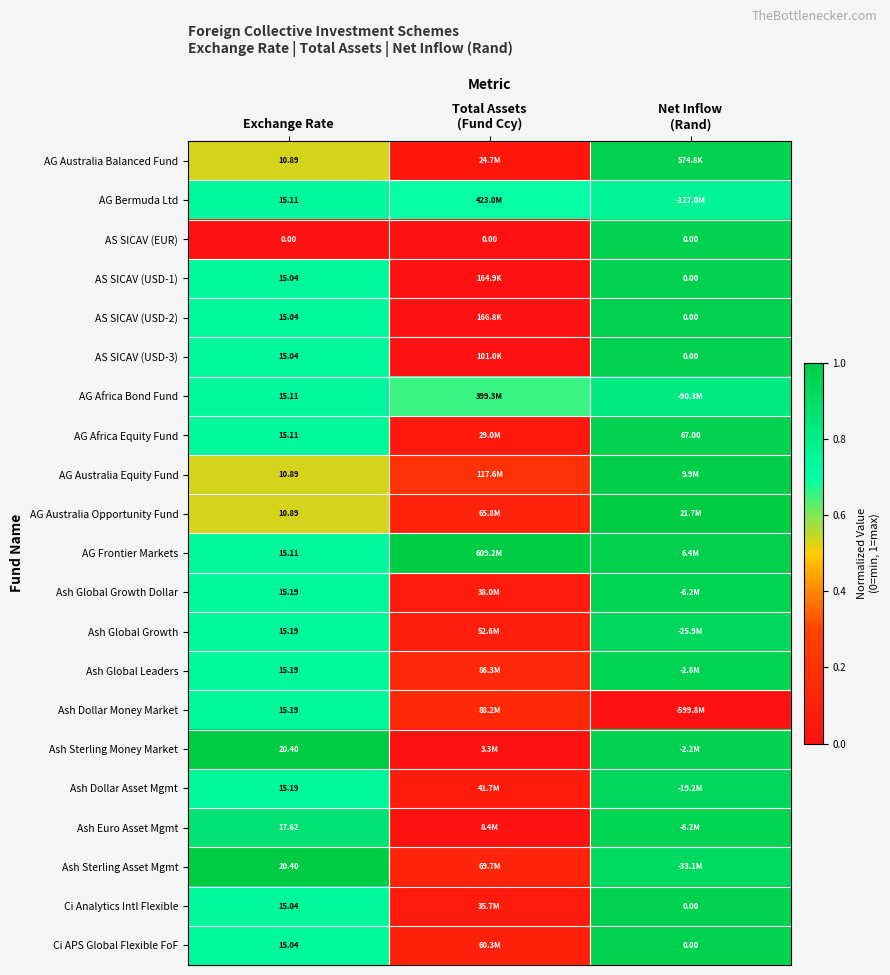

Is it true that AS SICAV (EUR) equals -0.5 at Exchange Rate?

False